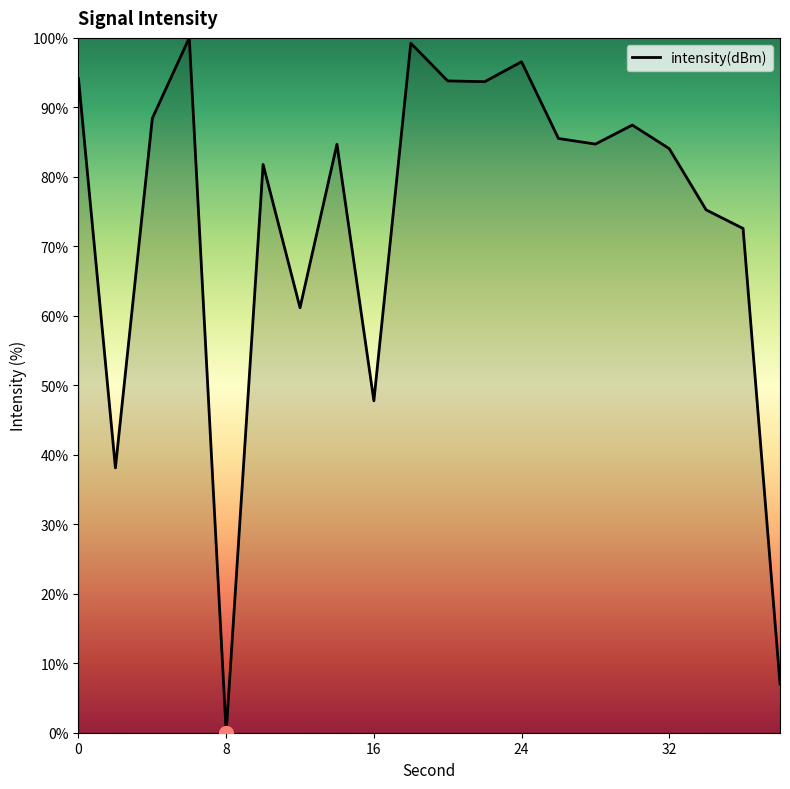

What is the greatest value displayed?

100.0